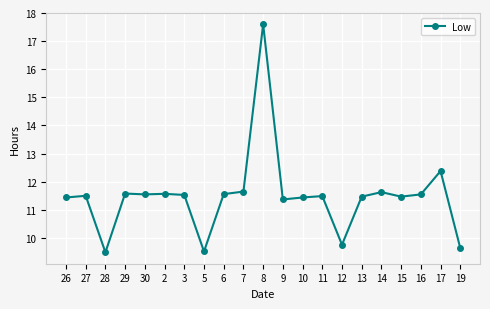

At which label does the data first exceed 11?

26